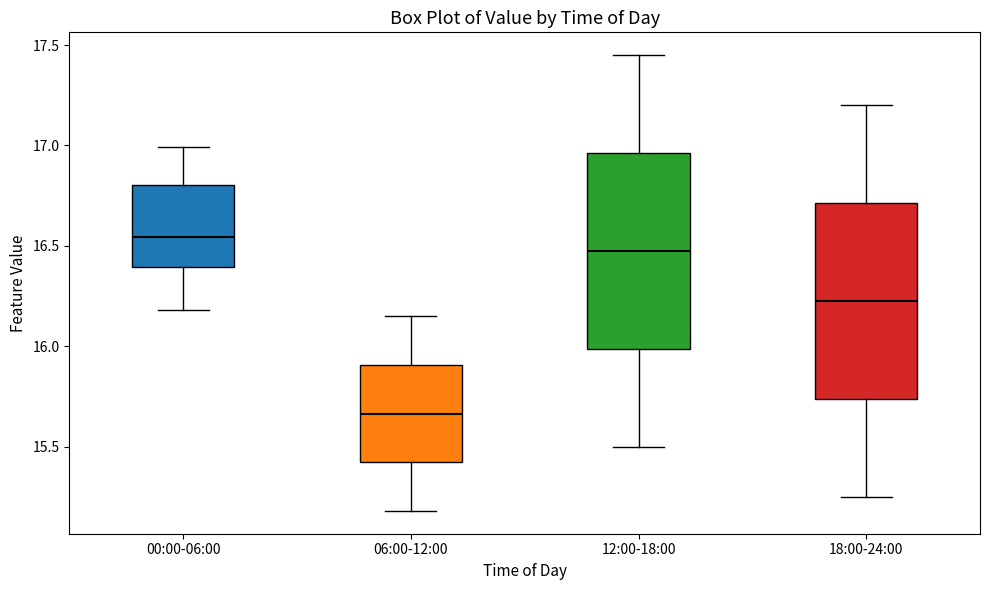

Reading left to right, read every box against the y-axis: the position of its median line, the range the box covers, and the ends of its whiskers. The values are not printed on the chart, so give them approximately, as read against the axis.

00:00-06:00: median 16.55, box 16.40 to 16.80, whiskers 16.20 to 17.00
06:00-12:00: median 15.65, box 15.40 to 15.90, whiskers 15.20 to 16.15
12:00-18:00: median 16.50, box 16.00 to 16.95, whiskers 15.50 to 17.45
18:00-24:00: median 16.25, box 15.75 to 16.70, whiskers 15.25 to 17.20